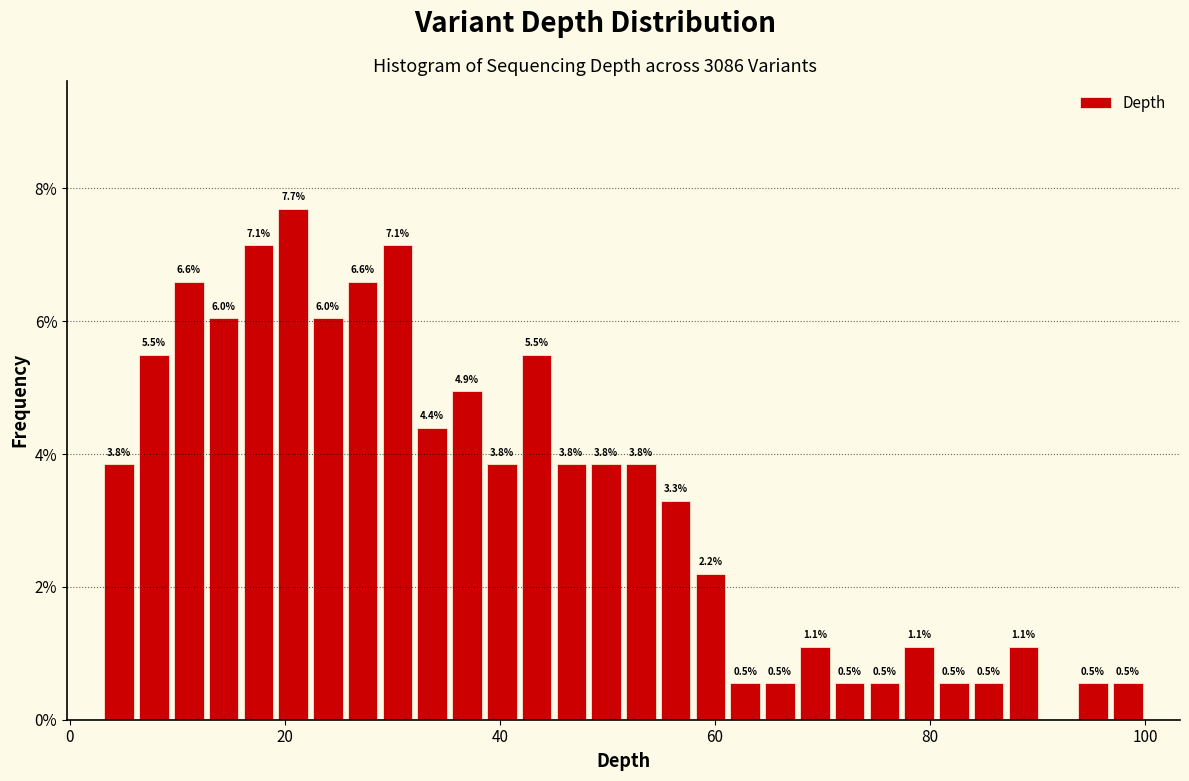

Read against the x-axis, roughly where is the centre of the tallest bar?

20